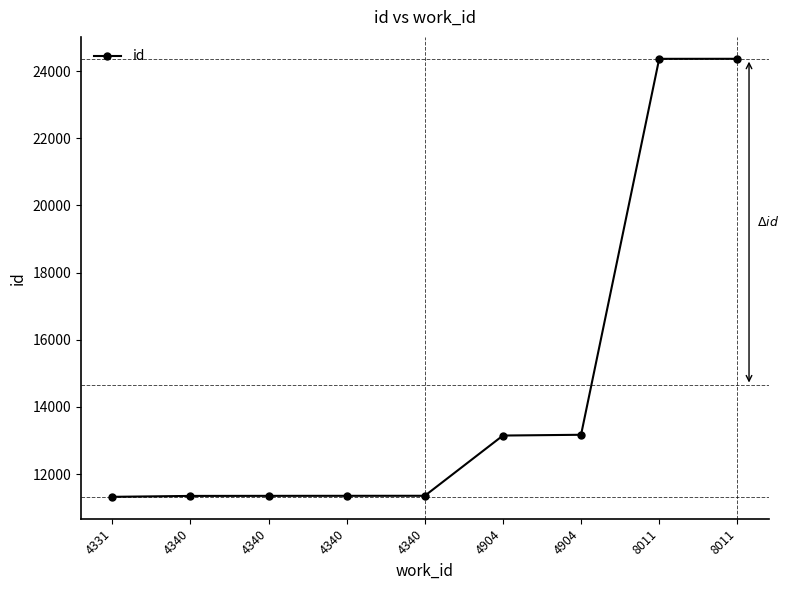

True or false: there are more than 2 points higher than both neighbors.

False